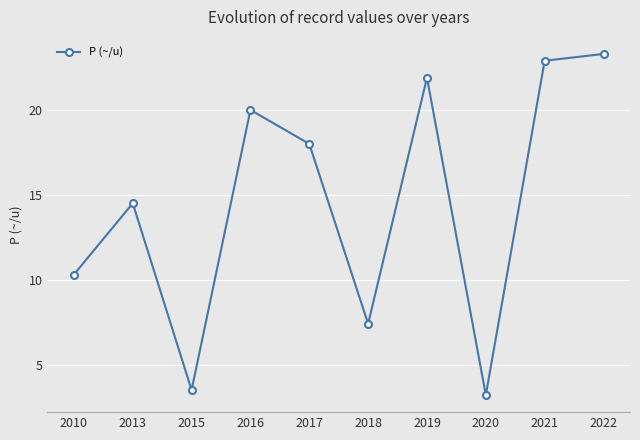

True or false: the data has more than 0 interior local peaks.

True